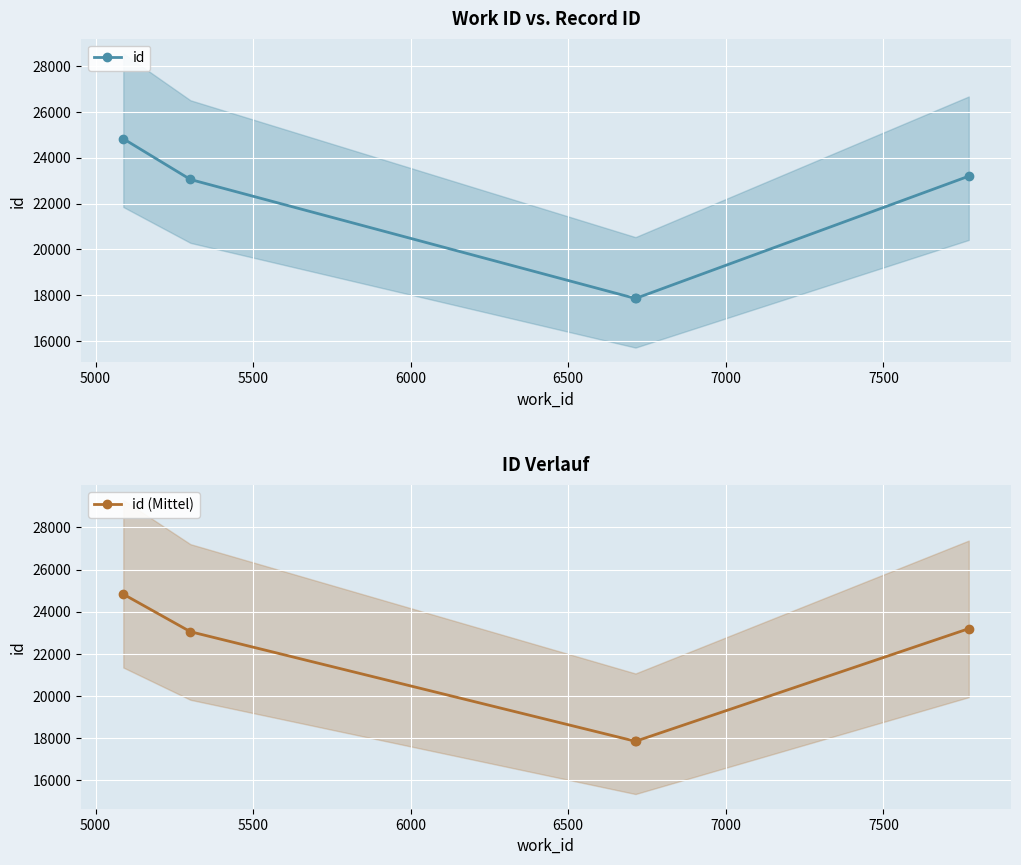

How many interior local valleys does the id (Mittel) series have?

1